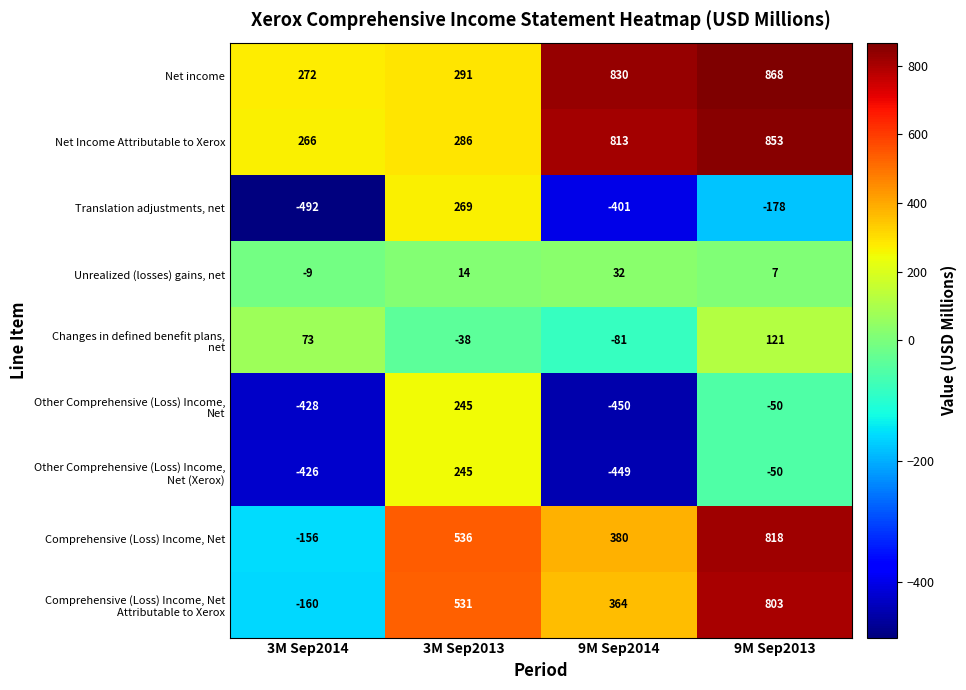

The value of Net income at 9M Sep2014 is 830. True or false?

True